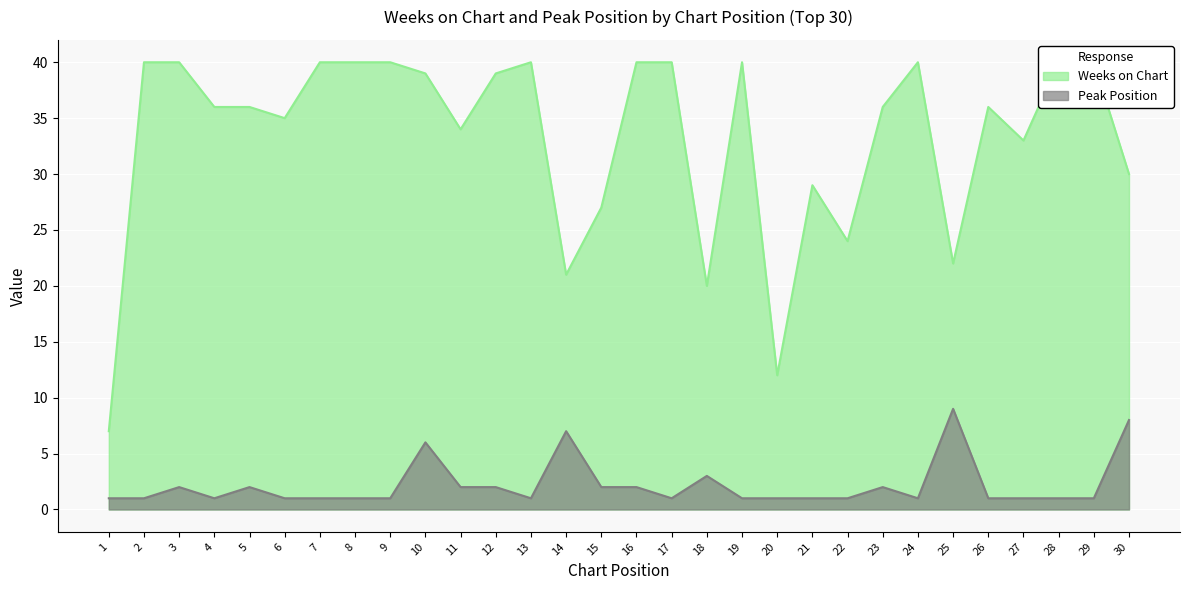

How many values in the Weeks on Chart series are below 36?

12